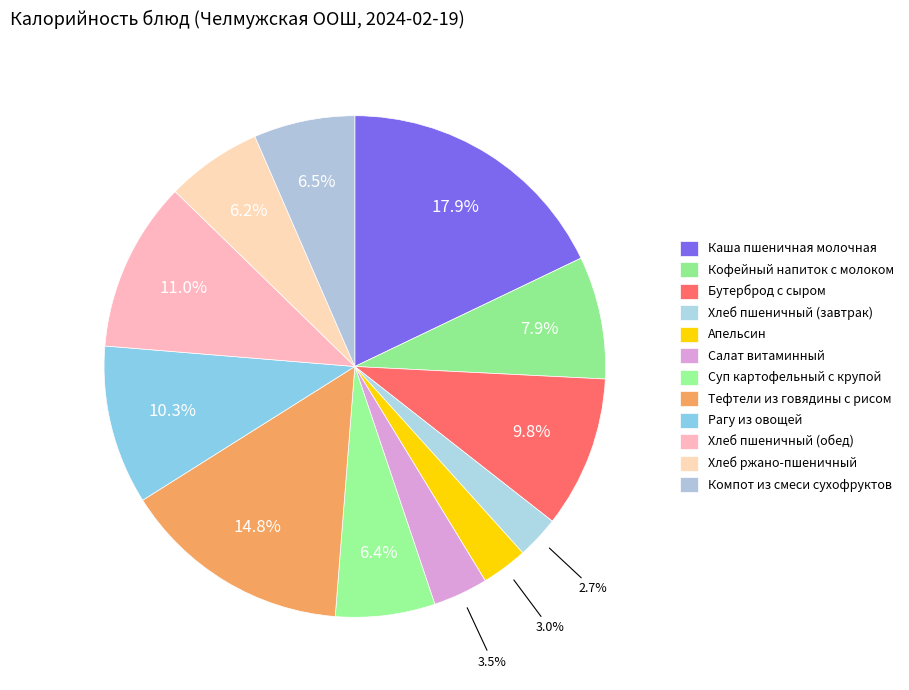

The Хлеб ржано-пшеничный slice represents 6% of the pie. True or false?

True